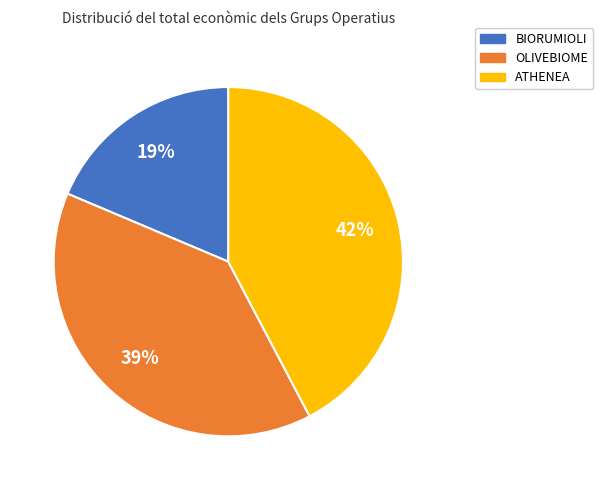

To the nearest percent, what is the average slice percentage?

33%